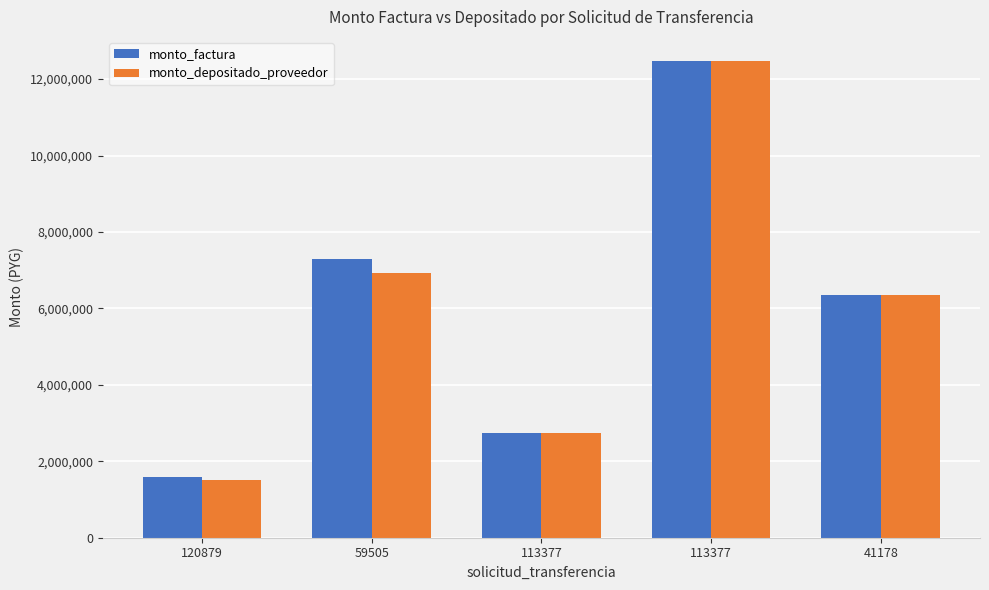

Where does the monto_factura series first go above 6344570?

59505